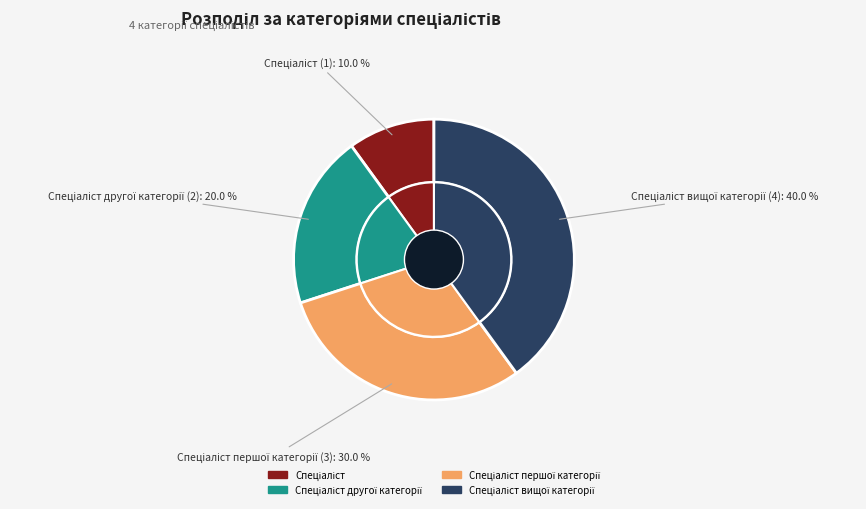

To the nearest percent, what is the combined percentage of Спеціаліст першої категорії and Спеціаліст другої категорії?

50%